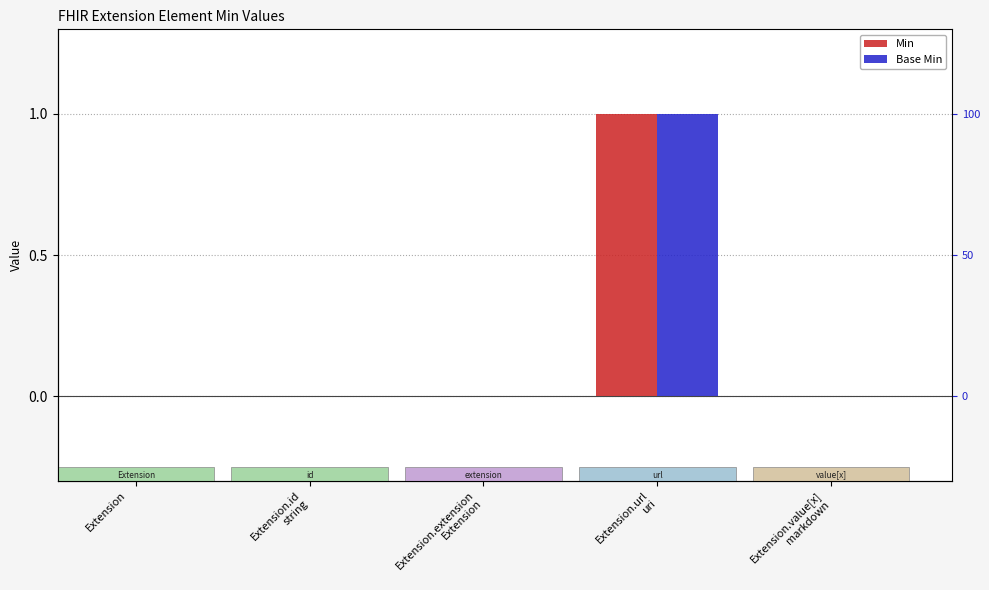

The value of Base Min at Extension.value[x]
markdown is 0. True or false?

True